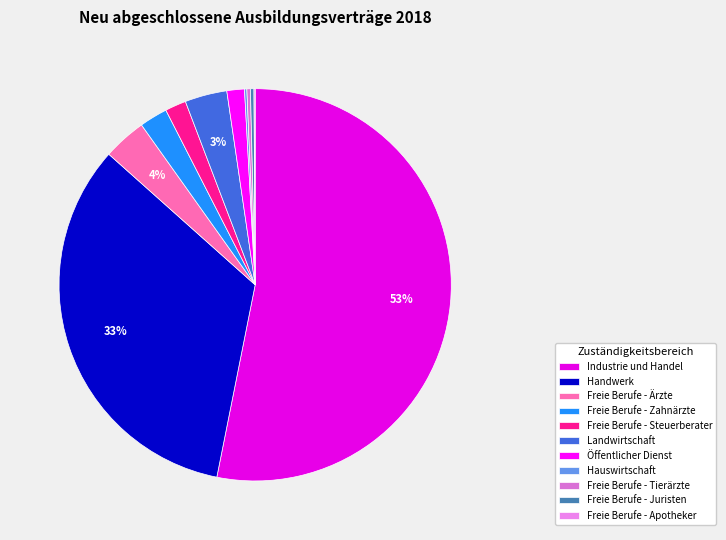

Between Freie Berufe - Zahnärzte and Industrie und Handel, which is larger?

Industrie und Handel